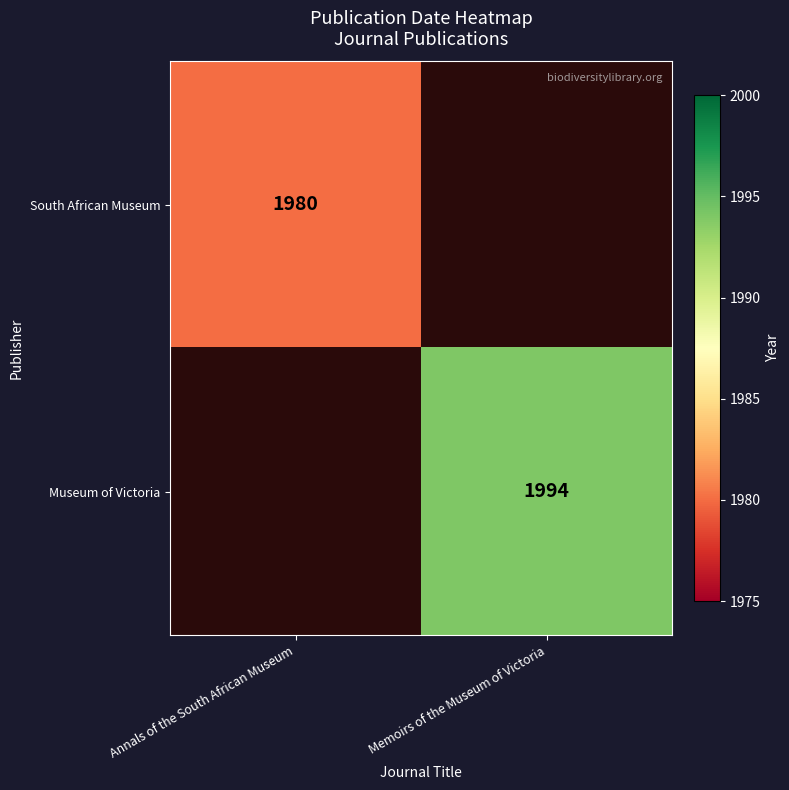

The value of Museum of Victoria at Memoirs of the Museum of Victoria is 1994. True or false?

True